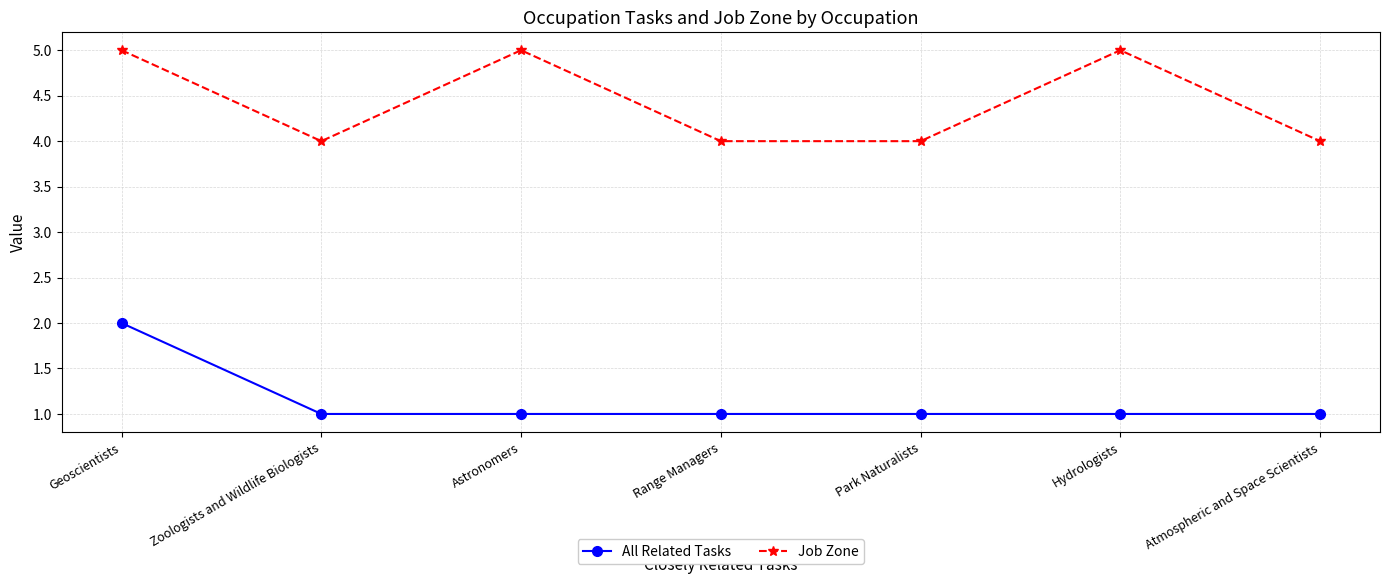

True or false: Job Zone and All Related Tasks cross at least once.

False